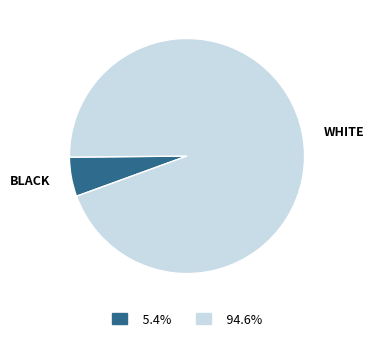

Approximately how many times larger is the value at BLACK compared to WHITE?

0.1